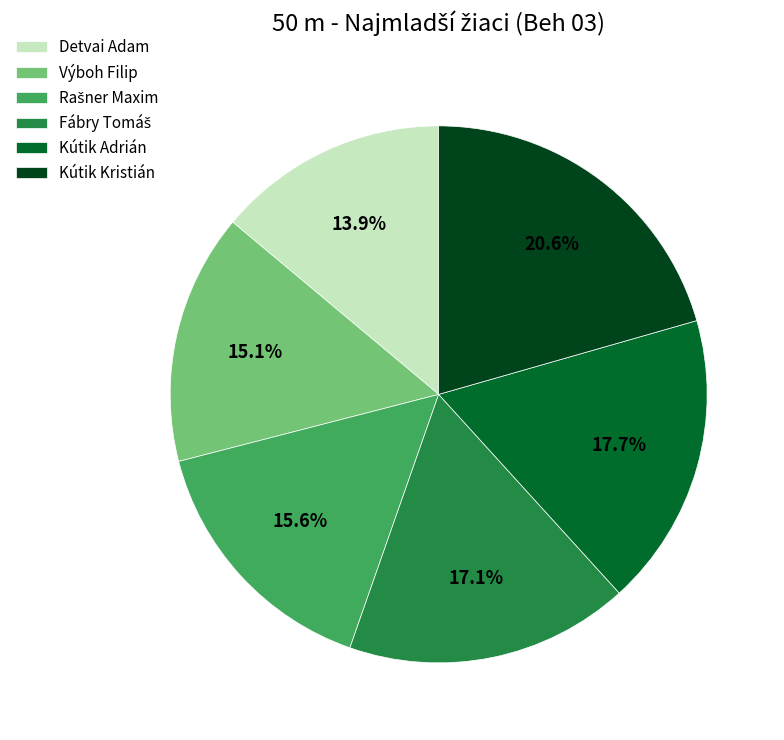

Does Kútik Kristián account for over 50% of the chart?

No